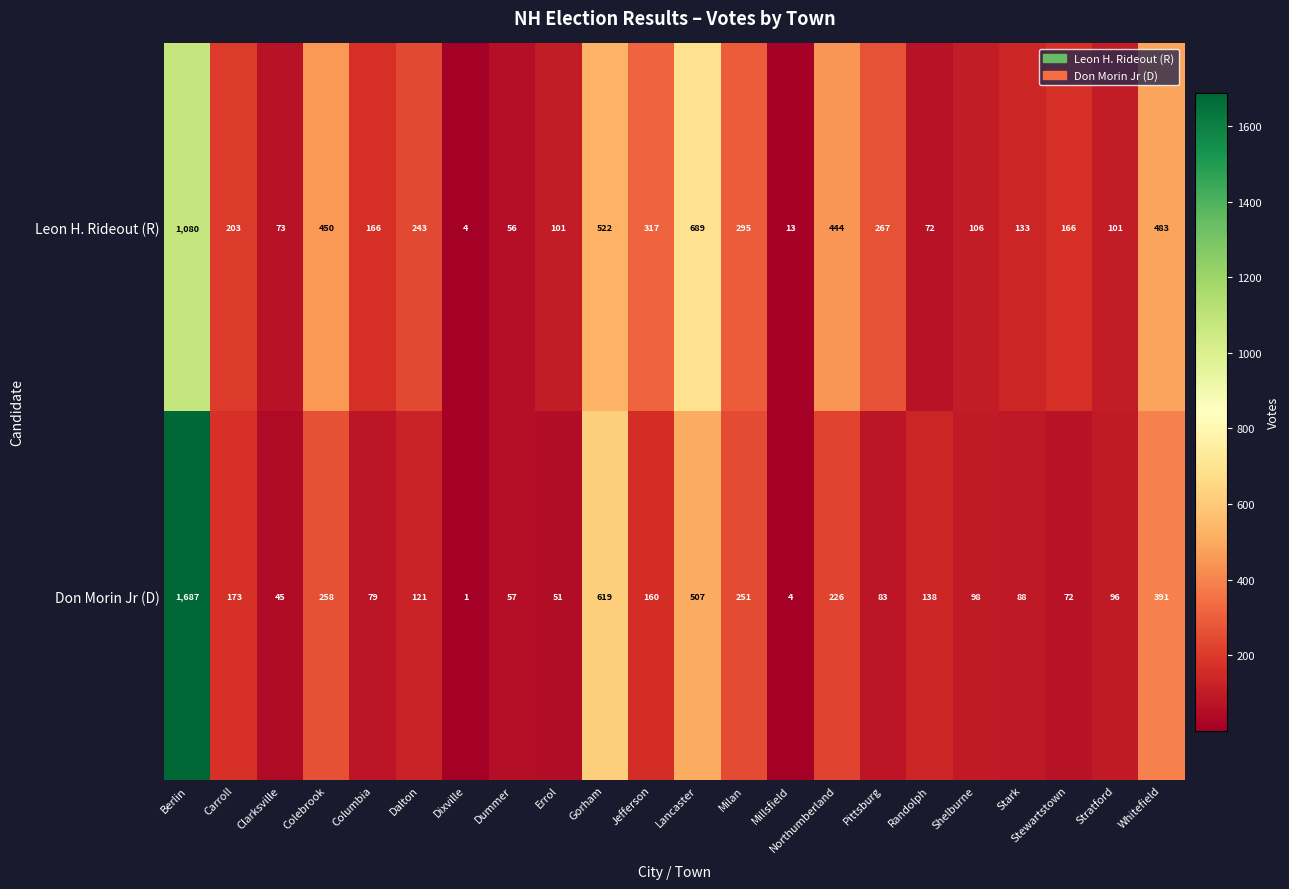

Which label corresponds to the largest value in the chart?

Berlin